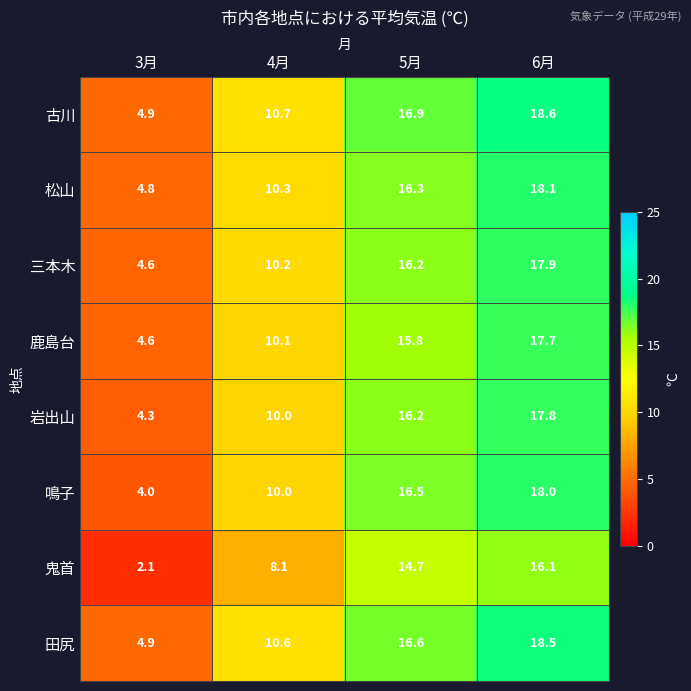

At which label does 鹿島台 first exceed 15?

5月